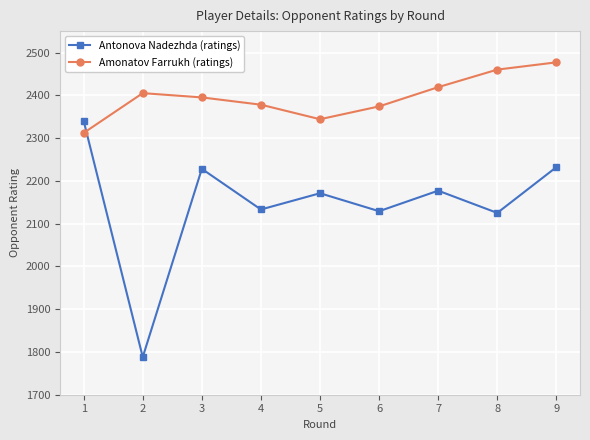

Is the value of Amonatov Farrukh (ratings) at 5 greater than the value of Antonova Nadezhda (ratings) at 2?

Yes